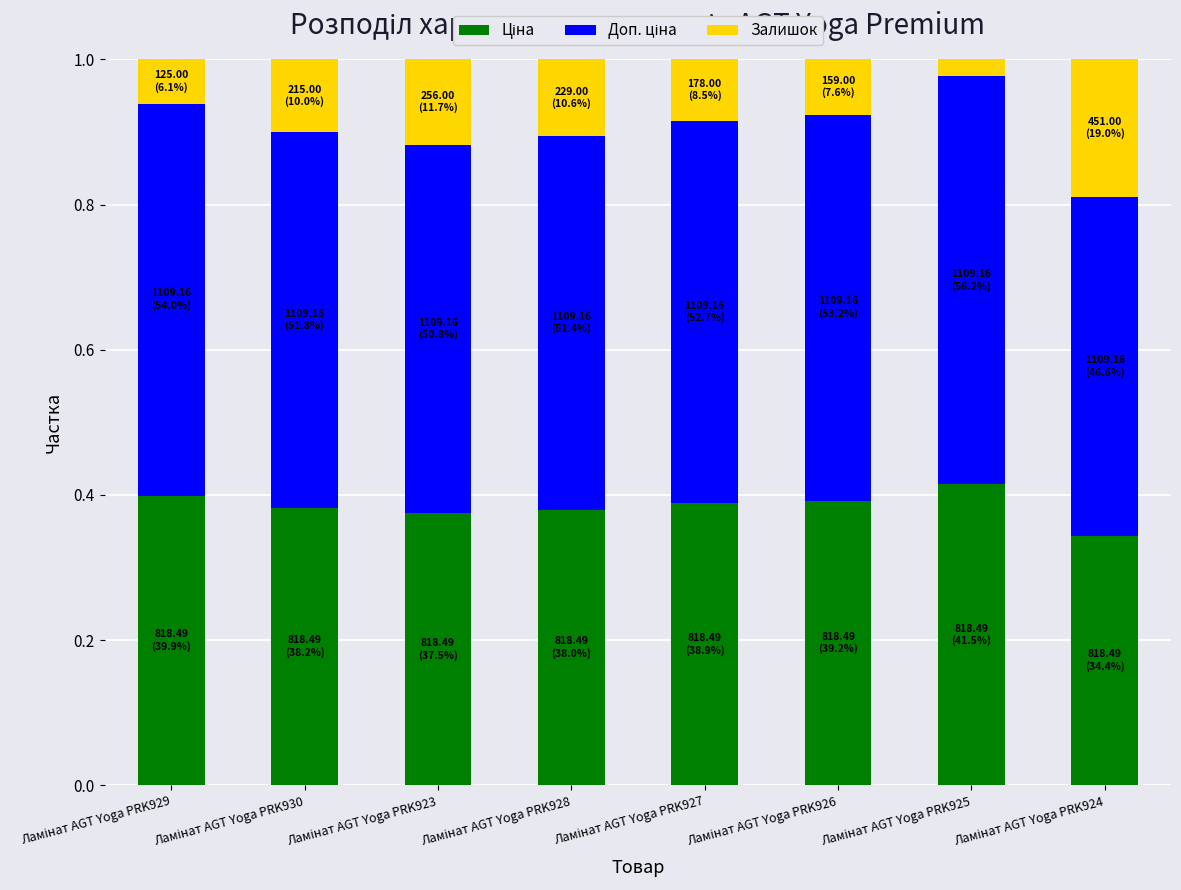

What position from the left is Ламінат AGT Yoga PRK929?

1